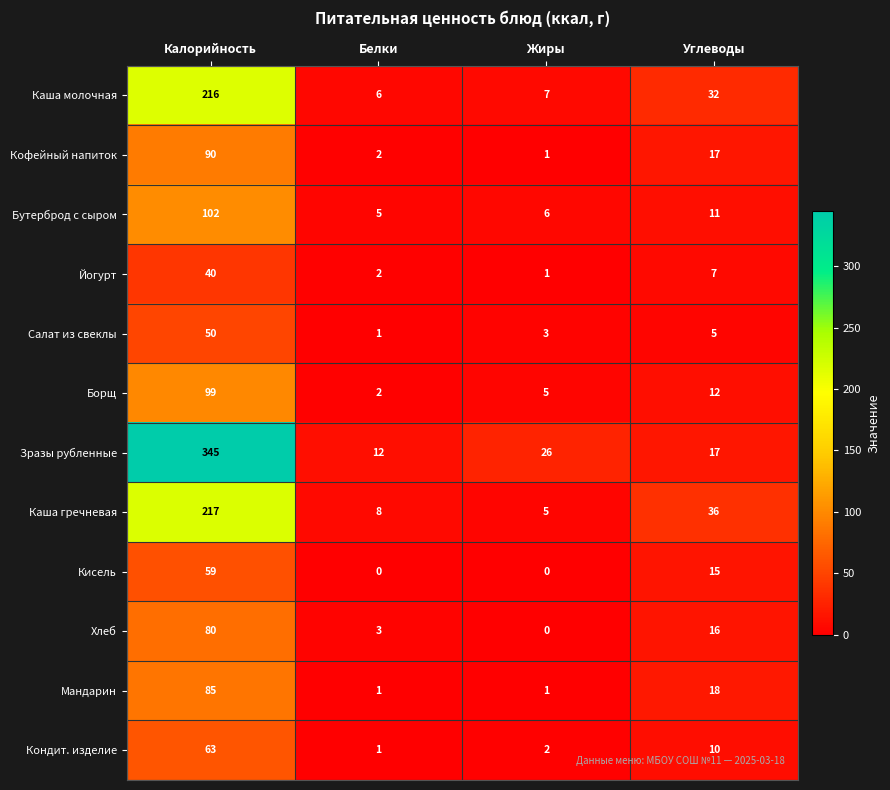

What is the sum of all Кондит. изделие values?

76